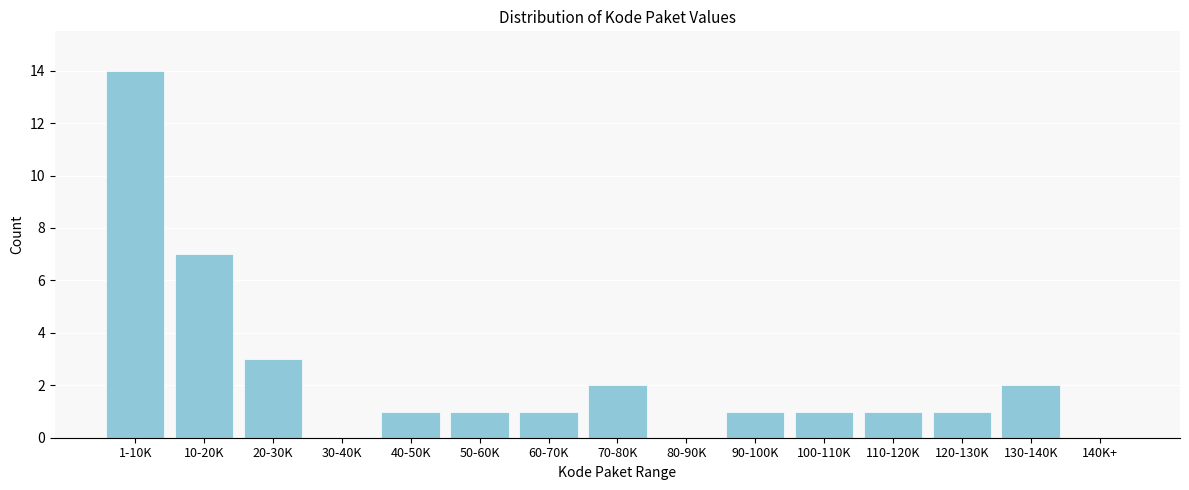

Reading left to right, transcribe all the data shown in this chart.

1-10K=14	10-20K=7	20-30K=3	30-40K=0	40-50K=1	50-60K=1	60-70K=1	70-80K=2	80-90K=0	90-100K=1	100-110K=1	110-120K=1	120-130K=1	130-140K=2	140K+=0